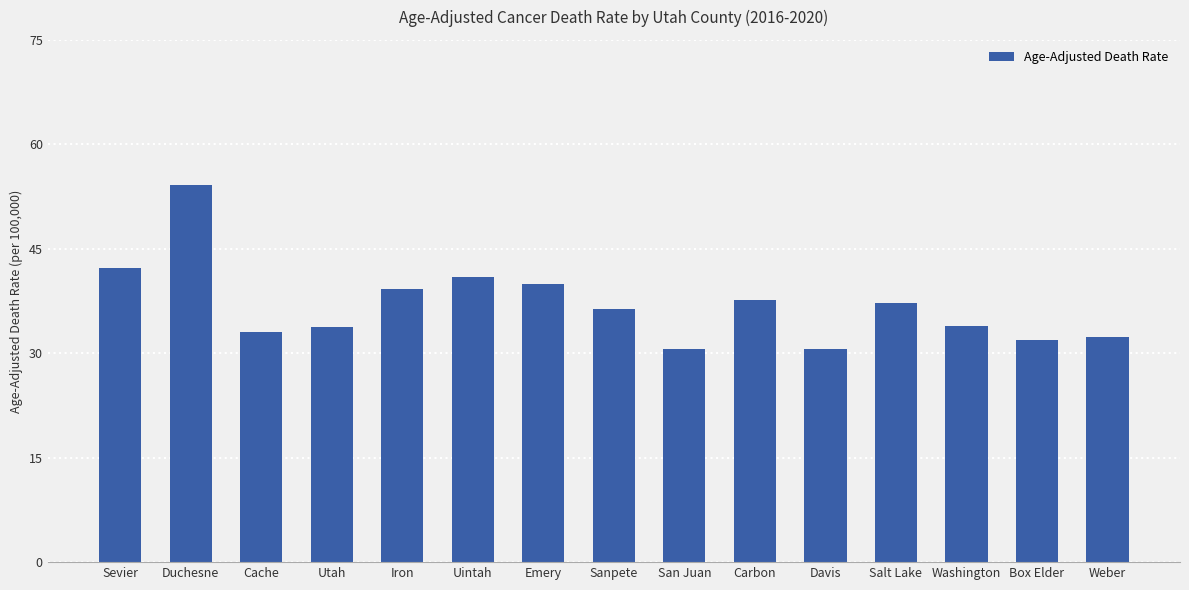

What is the average value?

36.9